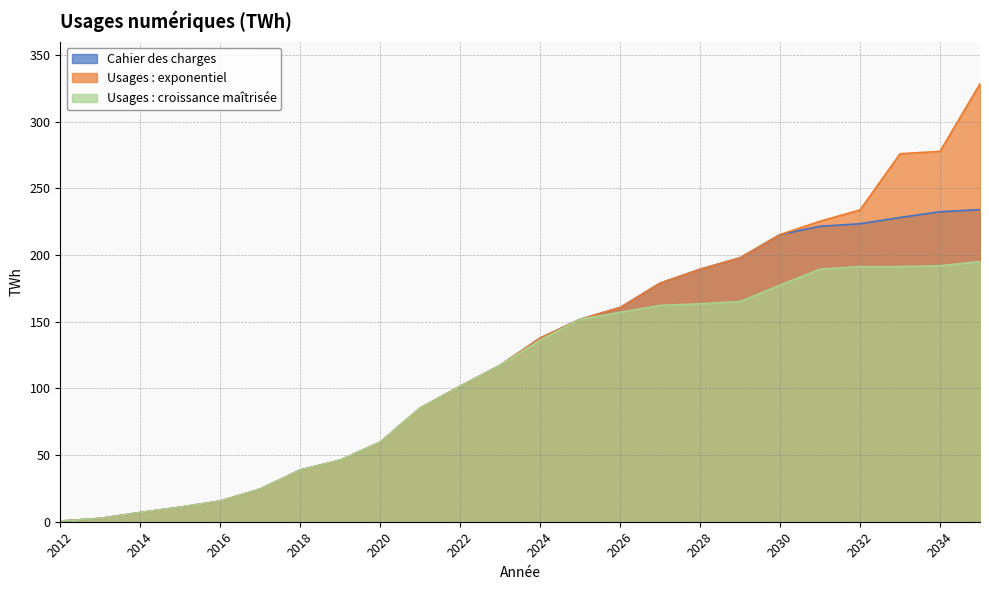

True or false: Usages : croissance maîtrisée and Usages : exponentiel intersect in this chart.

False